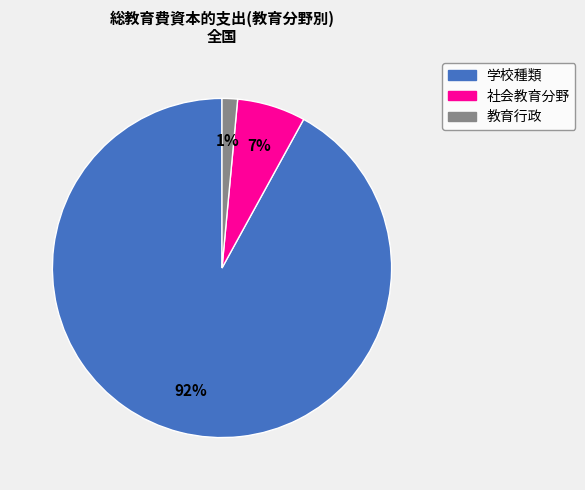

Which has a higher value, 学校種類 or 社会教育分野?

学校種類